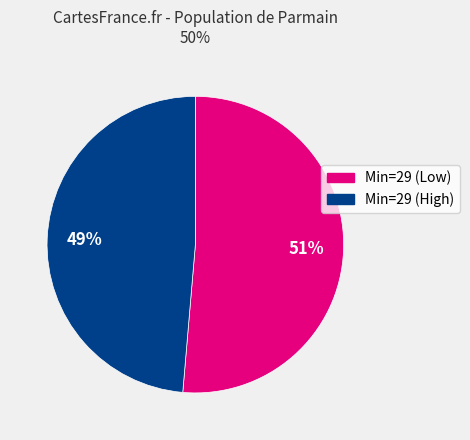

Is there any slice that represents more than half of the pie?

Yes